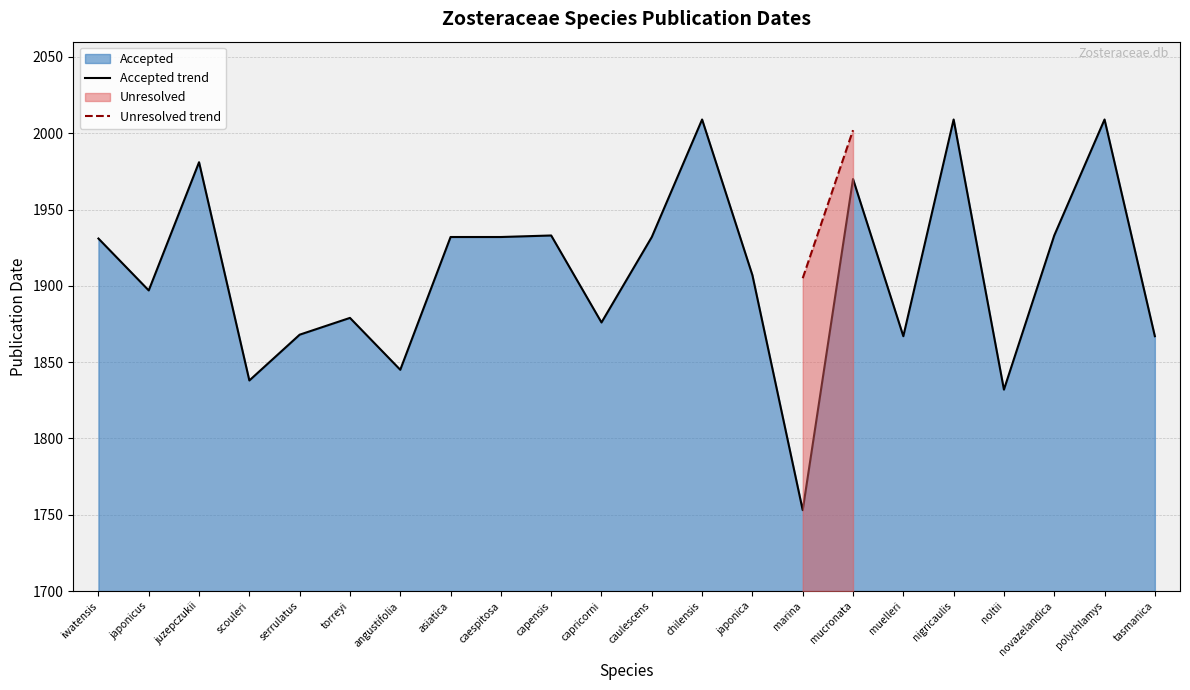

How many interior local peaks (higher than both neighbors) does the data have?

7